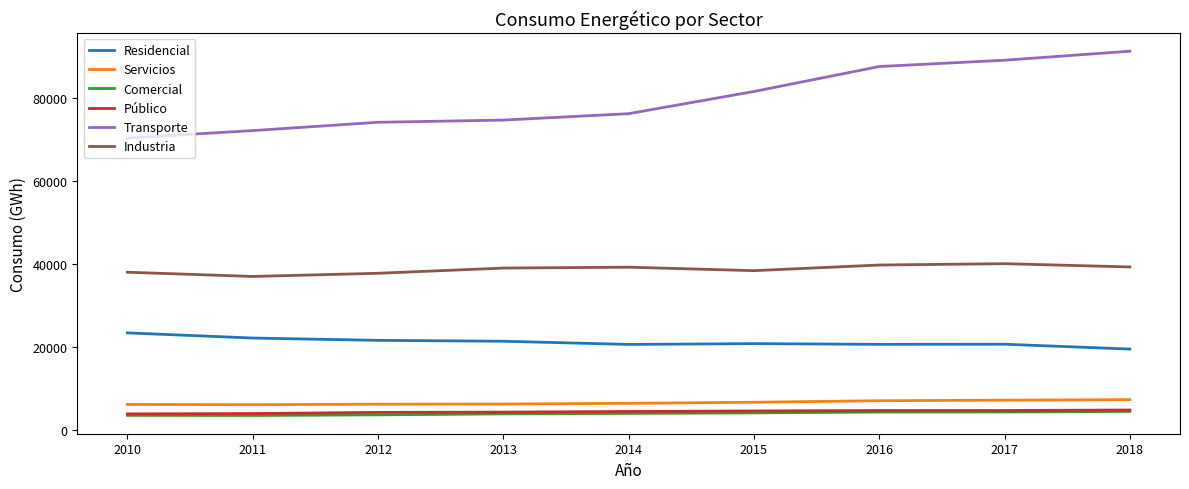

What is the smallest value displayed?

3479